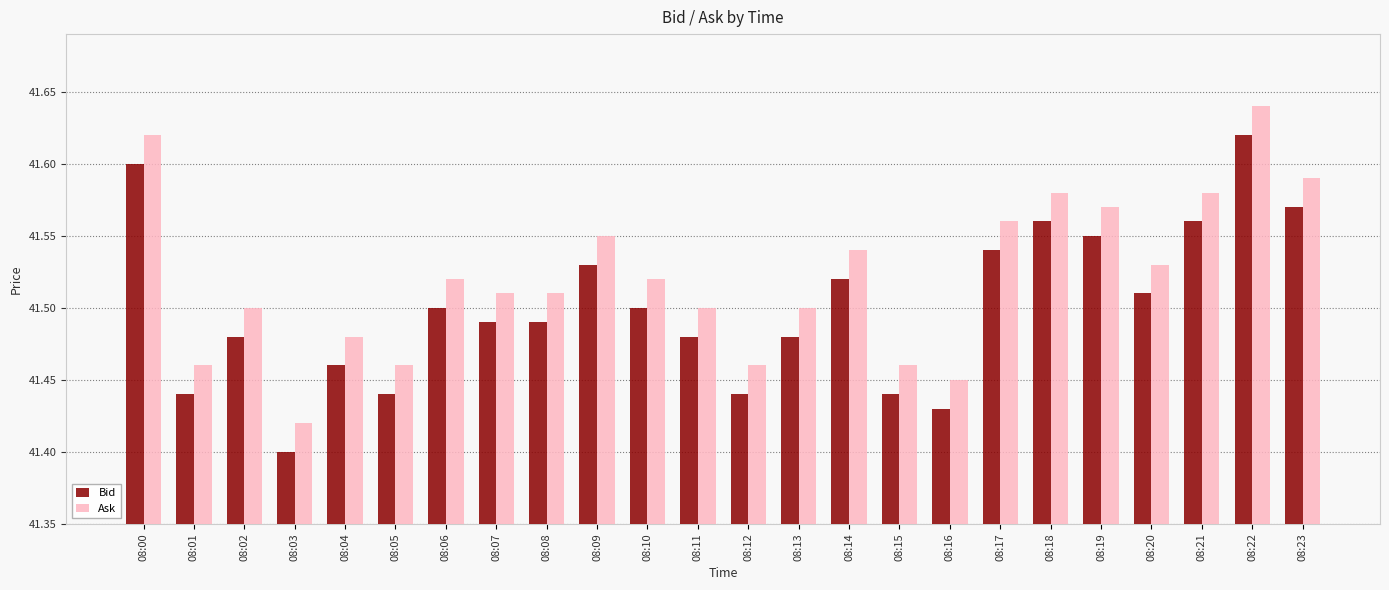

At how many categories does at least one series exceed 41?

24